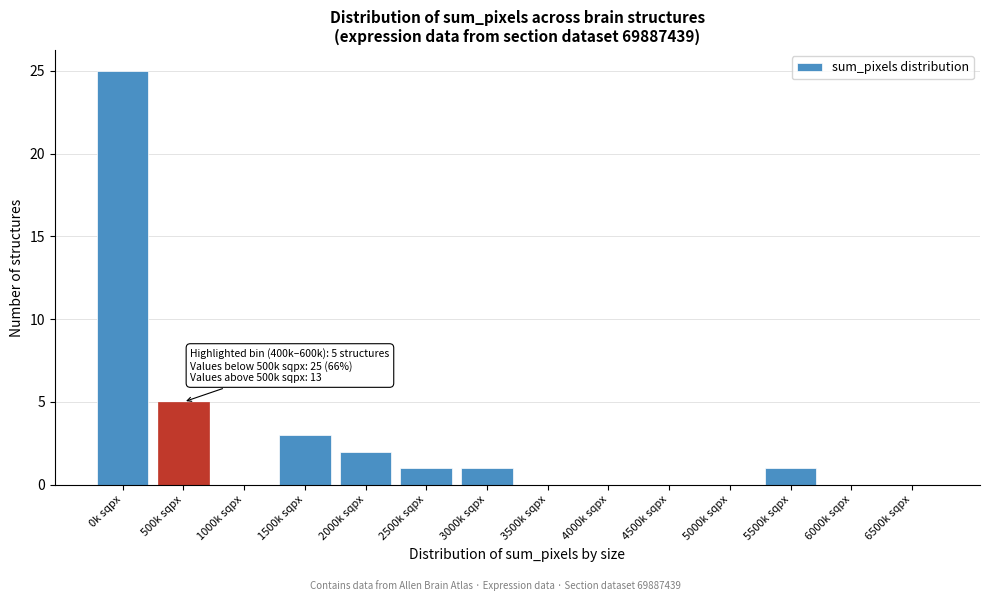

Reading left to right, extract all data points from this chart.

0k sqpx=25	500k sqpx=5	1000k sqpx=0	1500k sqpx=3	2000k sqpx=2	2500k sqpx=1	3000k sqpx=1	3500k sqpx=0	4000k sqpx=0	4500k sqpx=0	5000k sqpx=0	5500k sqpx=1	6000k sqpx=0	6500k sqpx=0